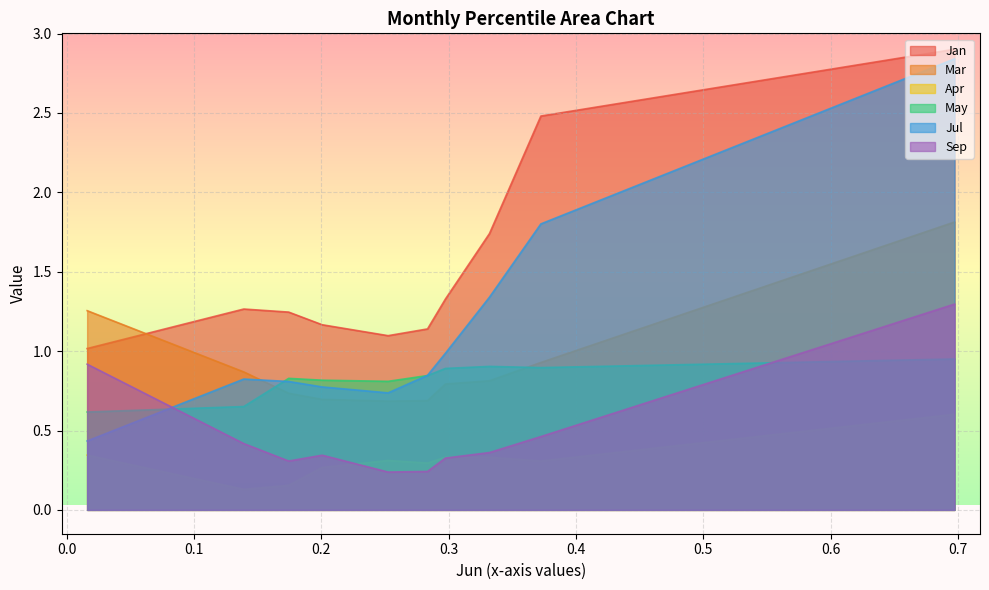

The Sep series shows 0.2 at pct55. True or false?

True